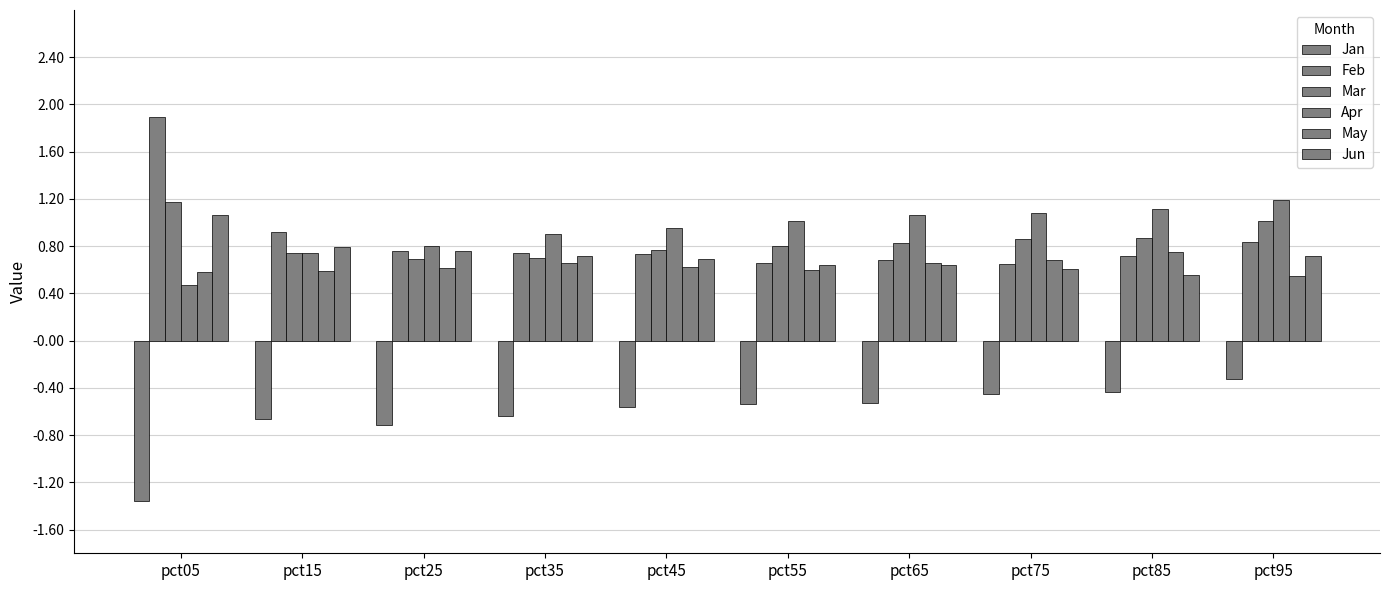

How many groups of bars are there?

10